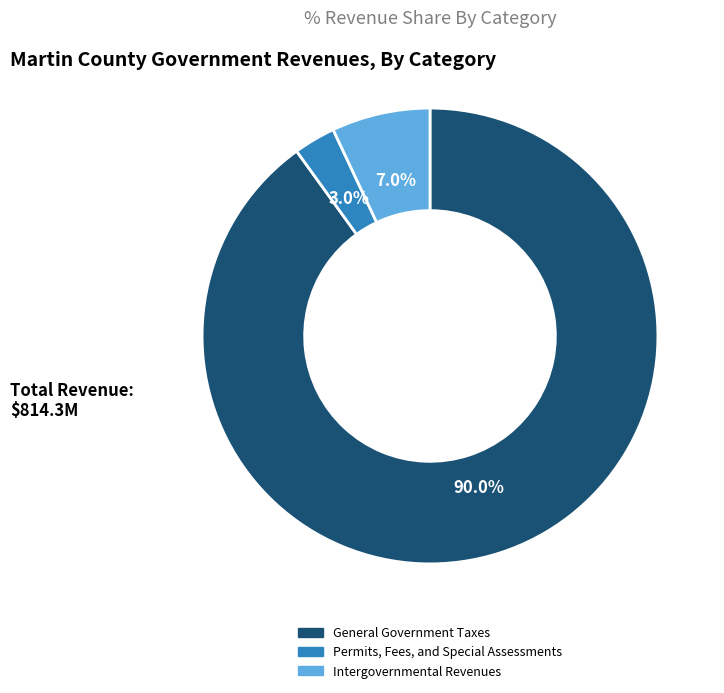

What portion of the pie excludes General Government Taxes?

10.0%